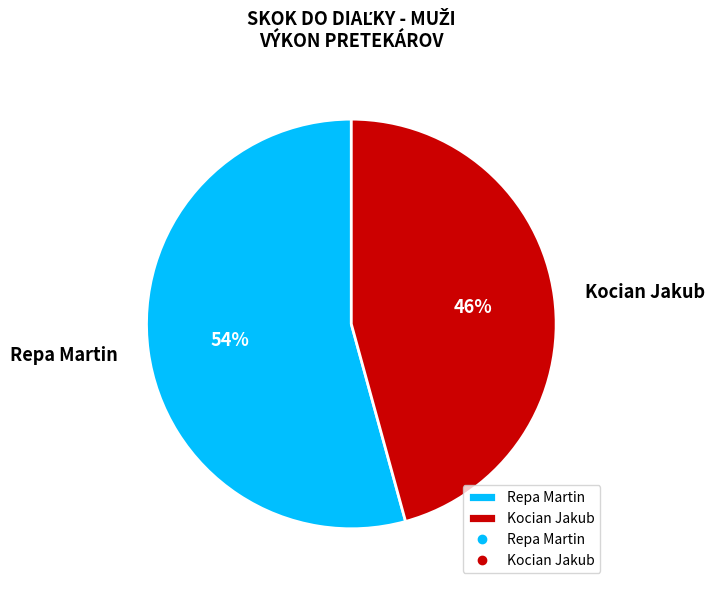

Which category accounts for the majority?

Repa Martin